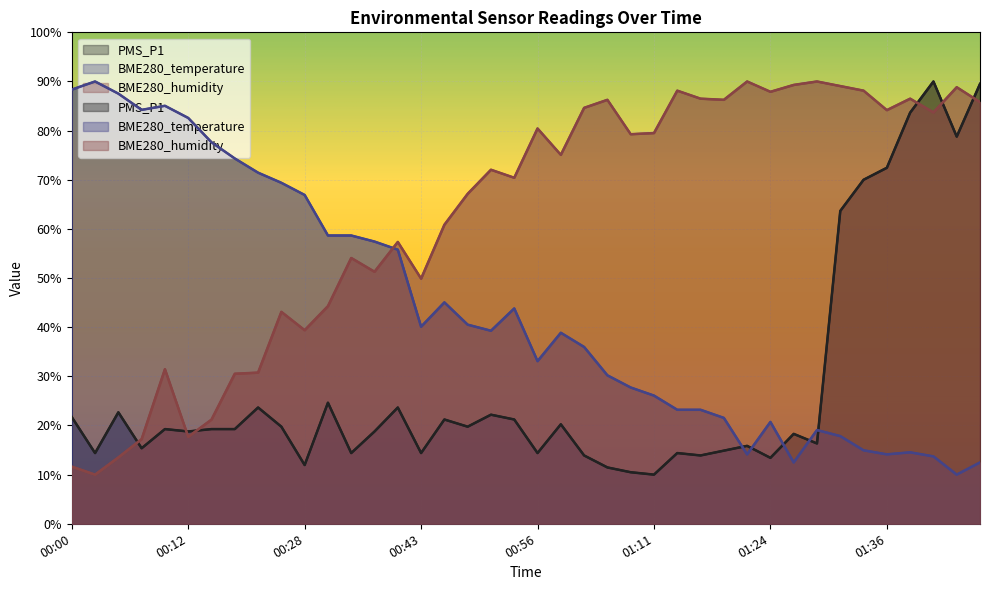

What is the approximate value of BME280_temperature at 01:34?

14.9